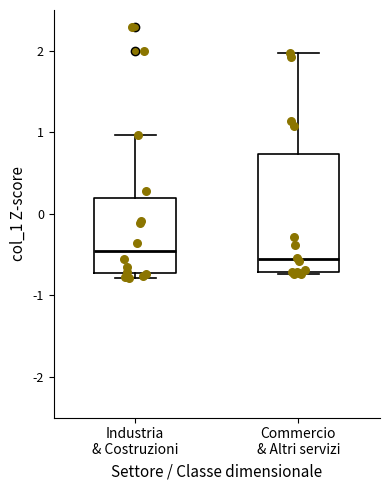

Reading left to right, transcribe this box plot: for each box, give where its median line is, the range the box spans, and where its two whiskers end, as read against the y-axis. The values are not printed on the chart, so give them approximately, as read against the axis.

Industria & Costruzioni: median -0.5, box -0.7 to 0.2, whiskers -0.8 to 1.0
Commercio & Altri servizi: median -0.6, box -0.7 to 0.7, whiskers -0.7 to 2.0